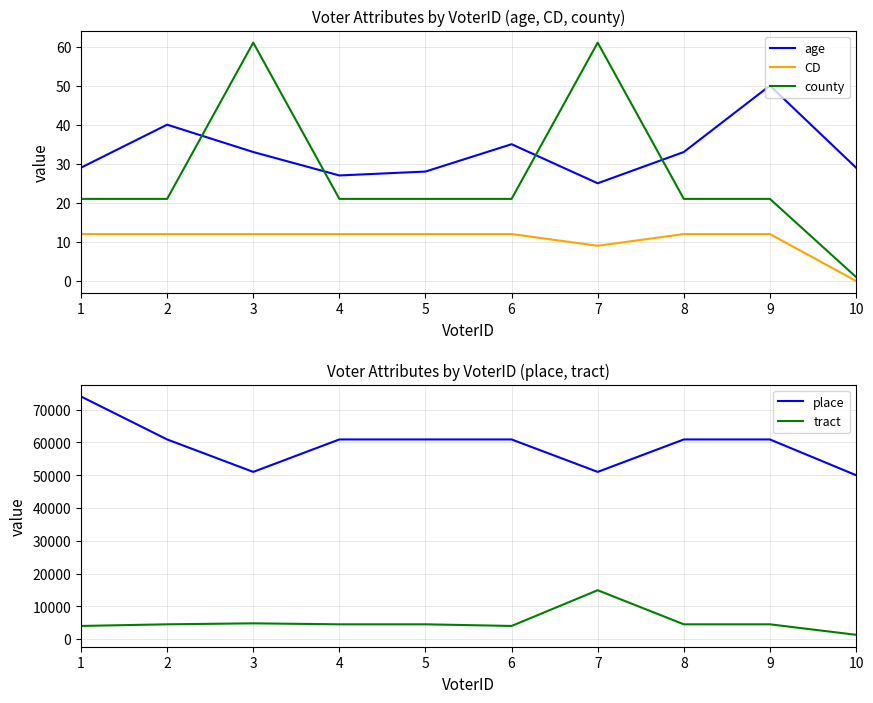

At which category does age reach its first local peak?

2